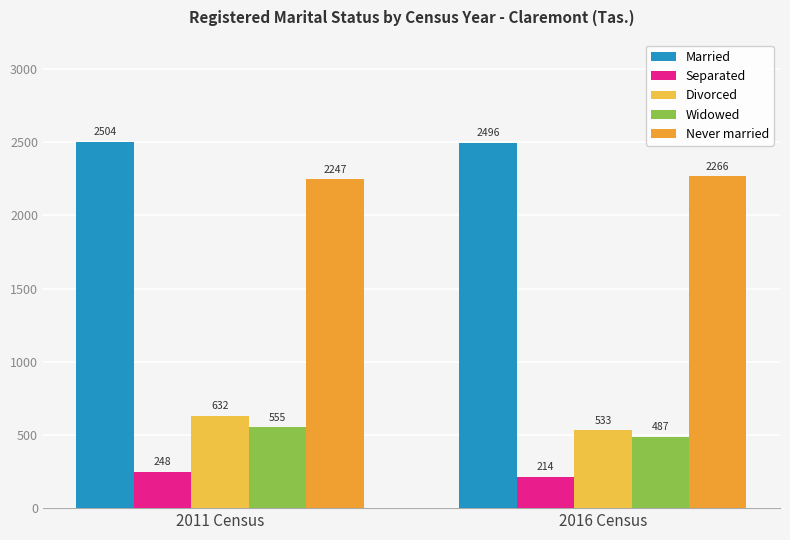

What is the spread (max minus min) of values at 2016 Census?

2282